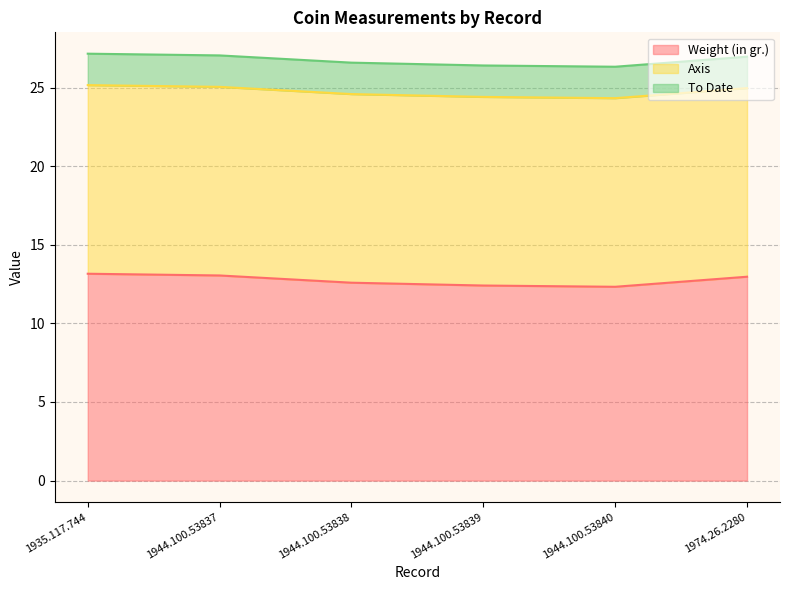

What is the label of the 6th point from the left?

1974.26.2280